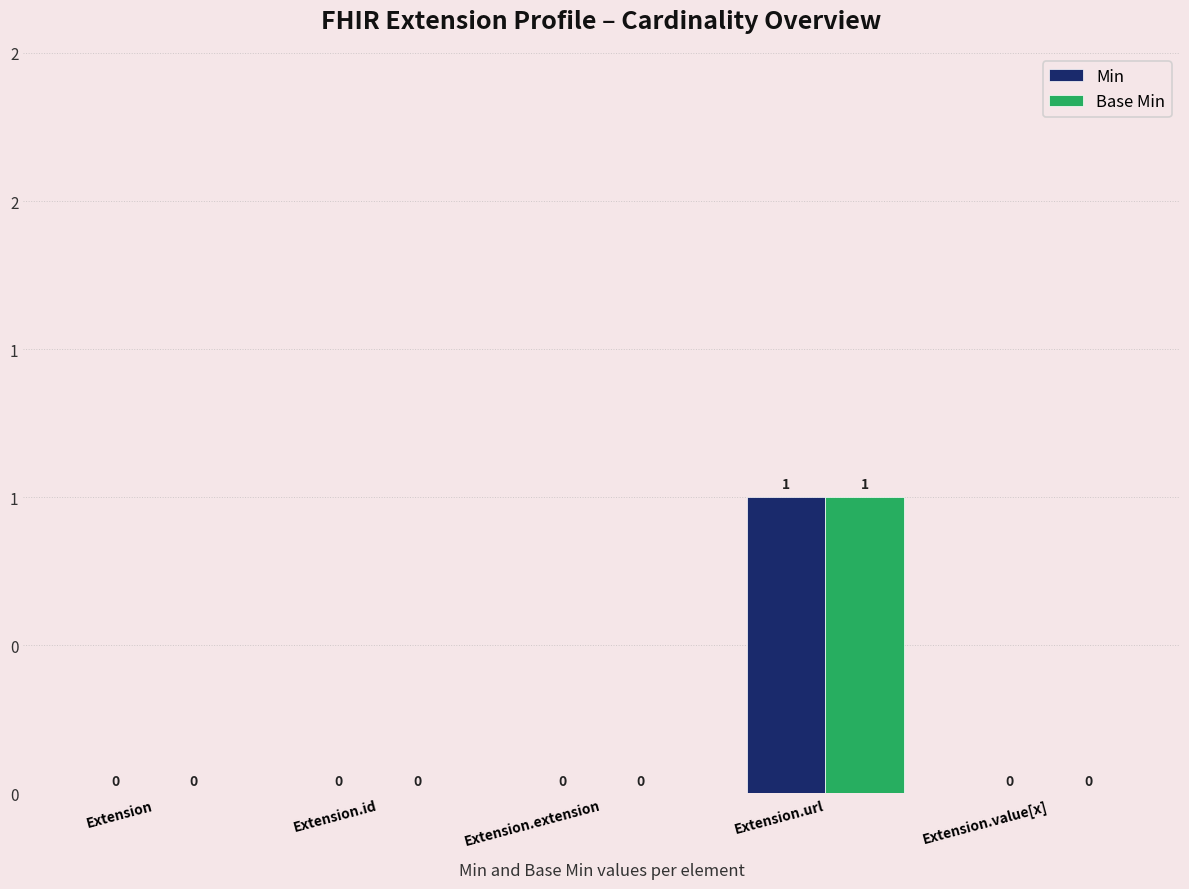

The Base Min series shows 0 at Extension. True or false?

True